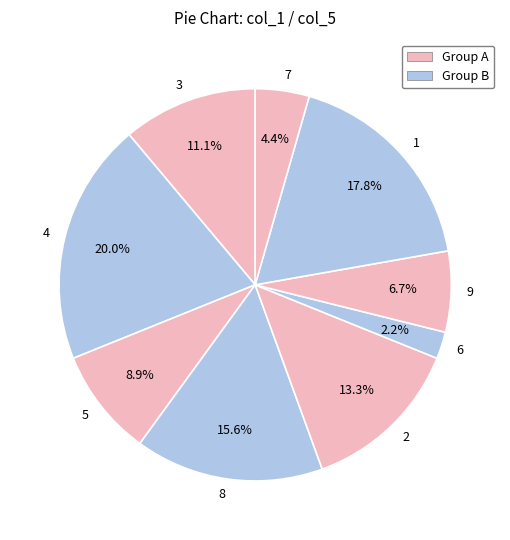

How many slices are in this pie chart?

9